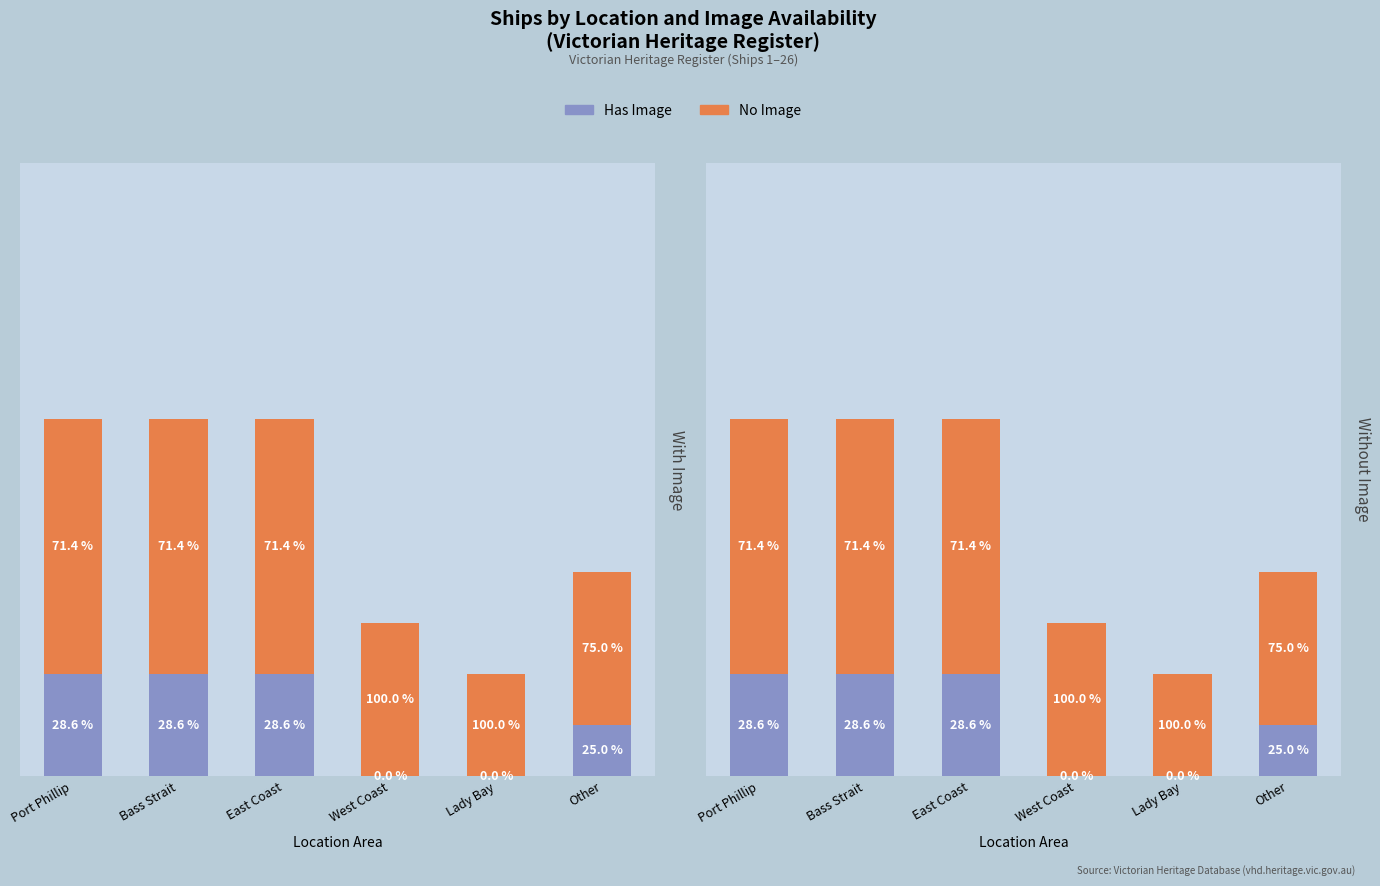

How many series are shown in this chart?

2